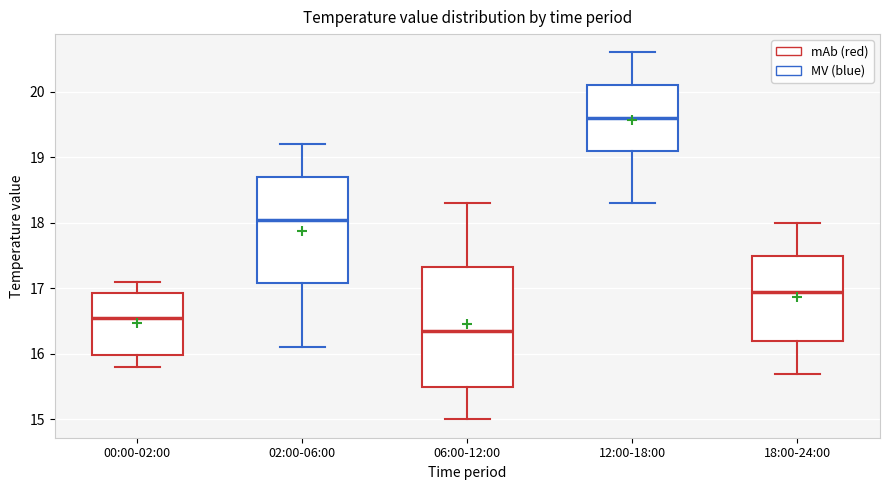

Which box is the tallest, from its lower edge to its upper edge?

06:00-12:00